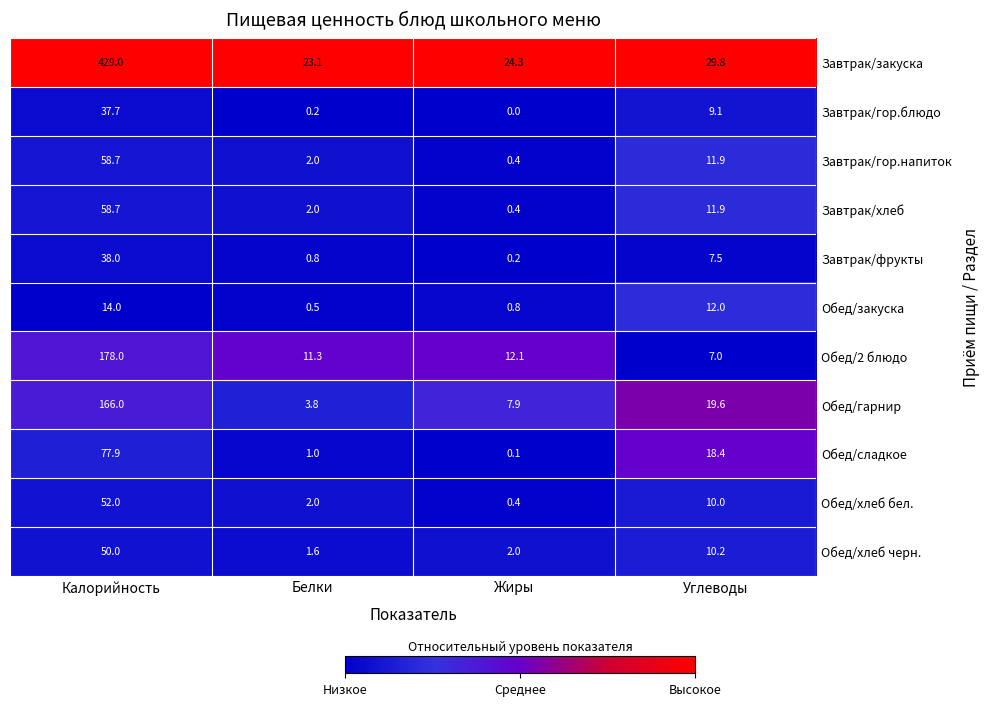

Which series changed the most between Калорийность and Белки?

Завтрак/закуска